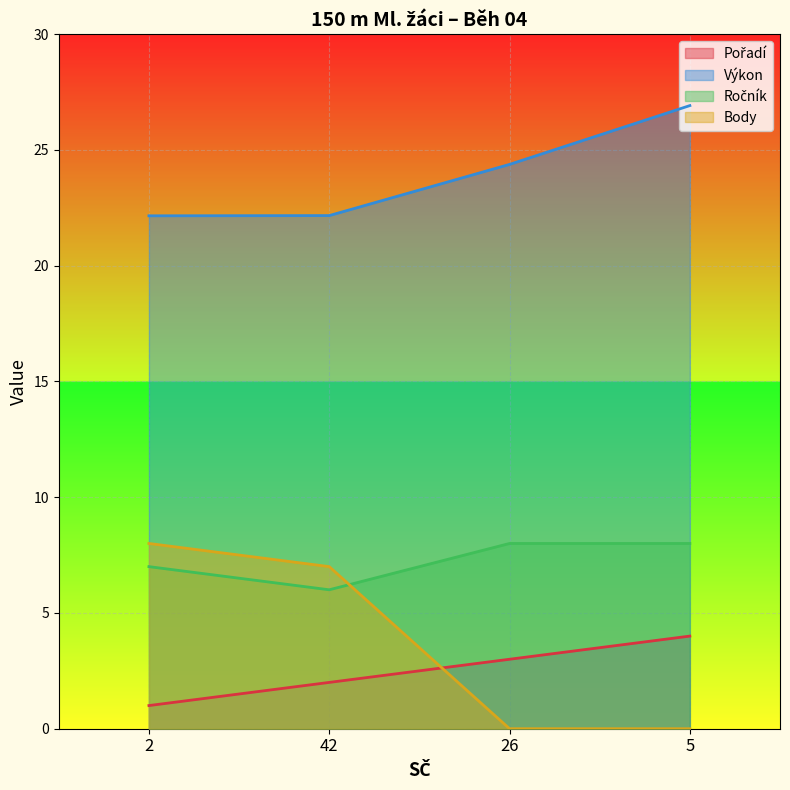

What is the difference between the highest and lowest values at 2?

21.1